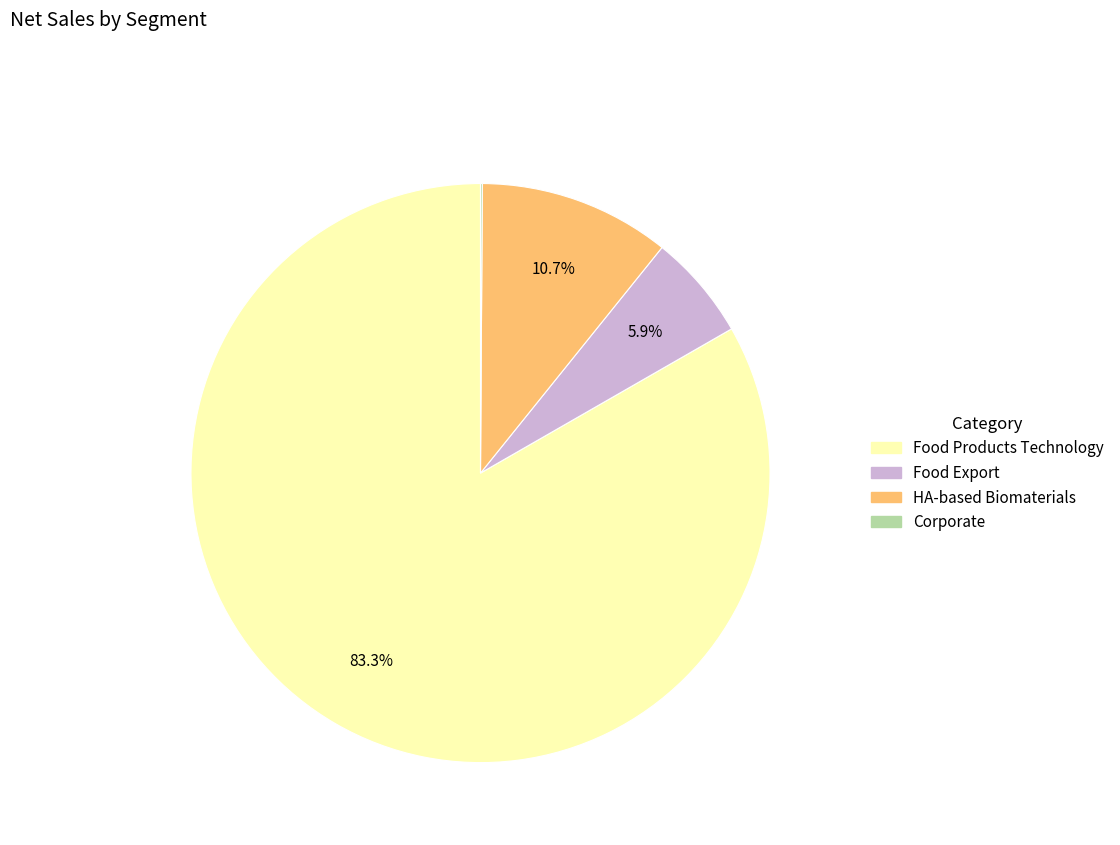

Which category has the biggest portion of the pie?

Food Products Technology